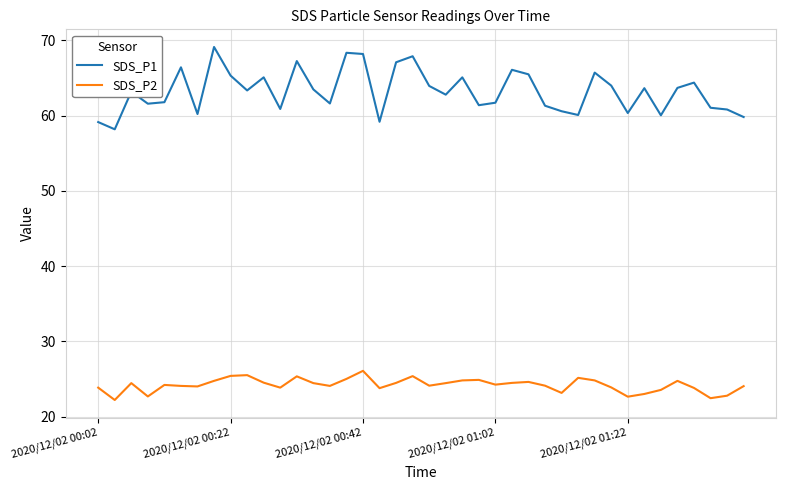

Which series has the widest spread of values?

SDS_P1